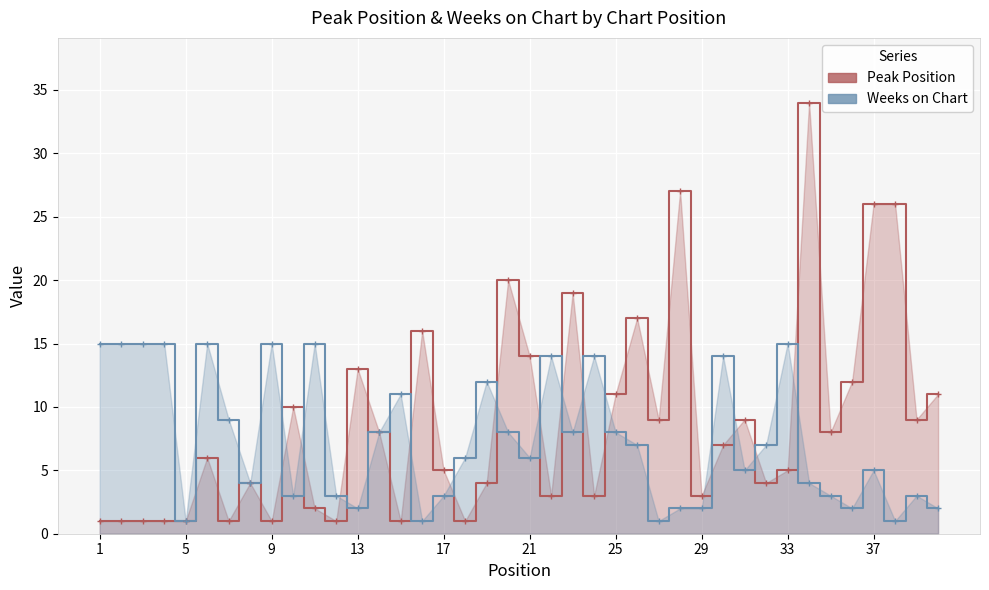

What is the average value of the Peak Position series?

9